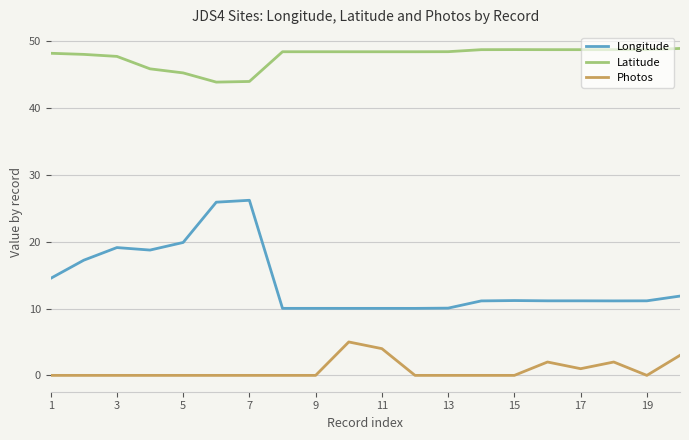

Which series has the largest range (max minus min)?

Longitude